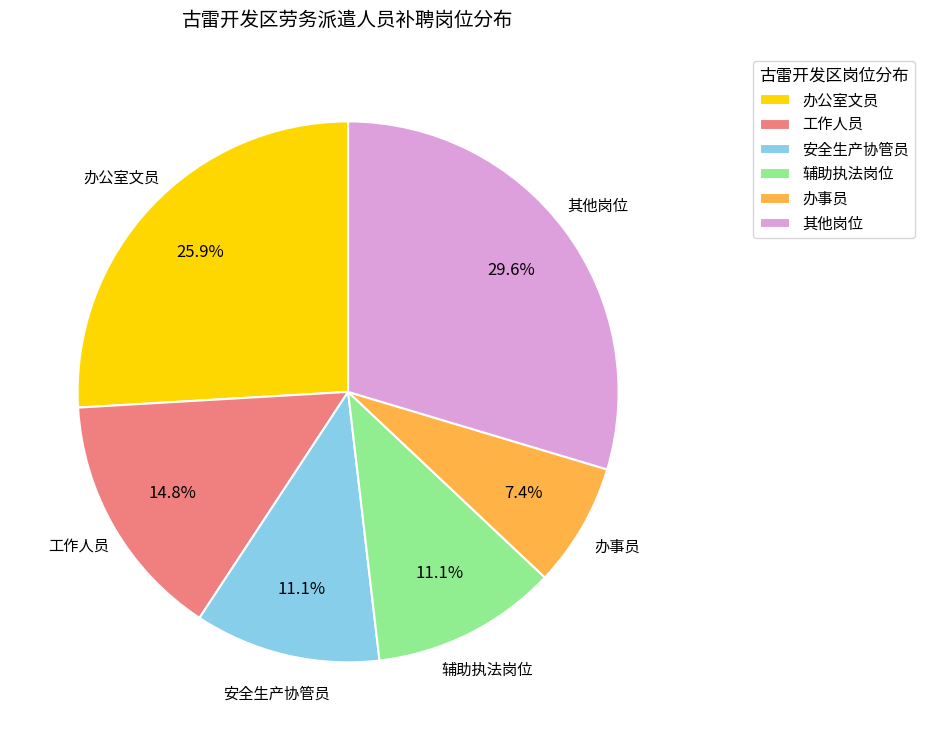

Which category has the biggest portion of the pie?

其他岗位